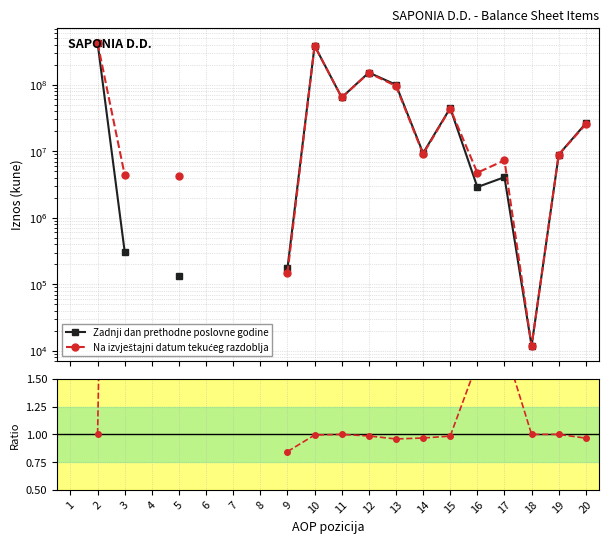

What is the value of the Na izvještajni datum tekućeg razdoblja / Zadnji dan prethodne poslovne godine point at the 13th from the left?

1.0